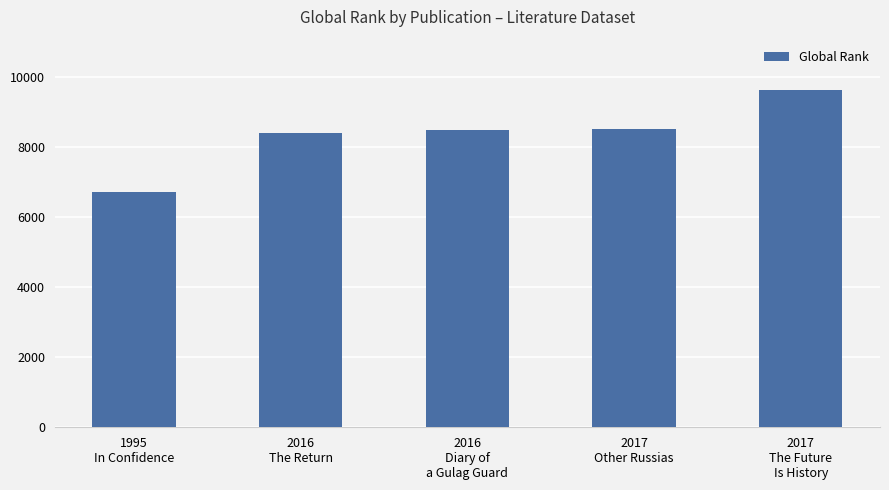

Which category has the lowest value across all series?

1995
In Confidence